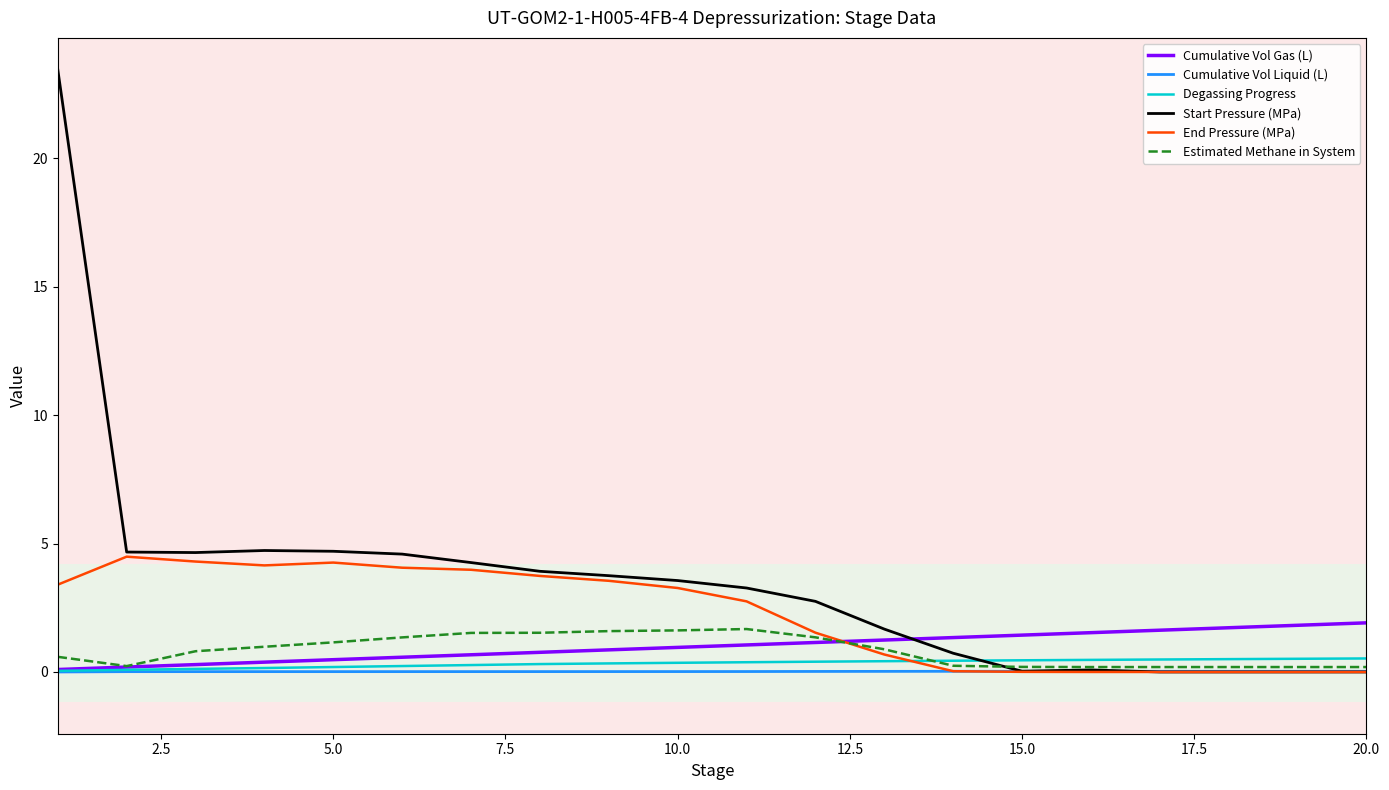

What is the maximum value shown in the chart?

23.5